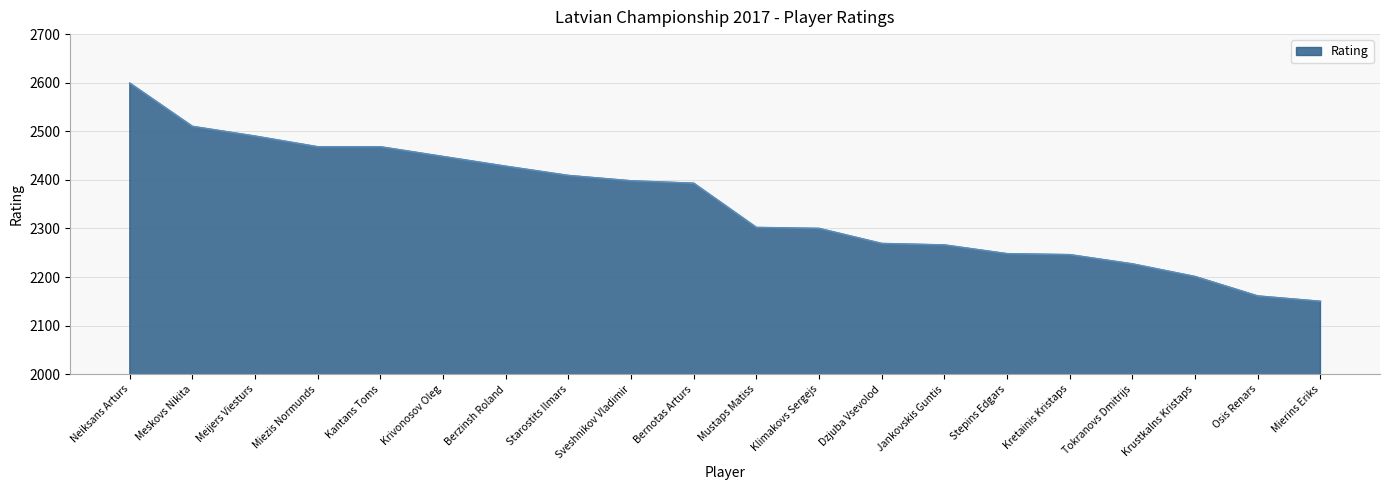

What is the smallest value displayed?

2150